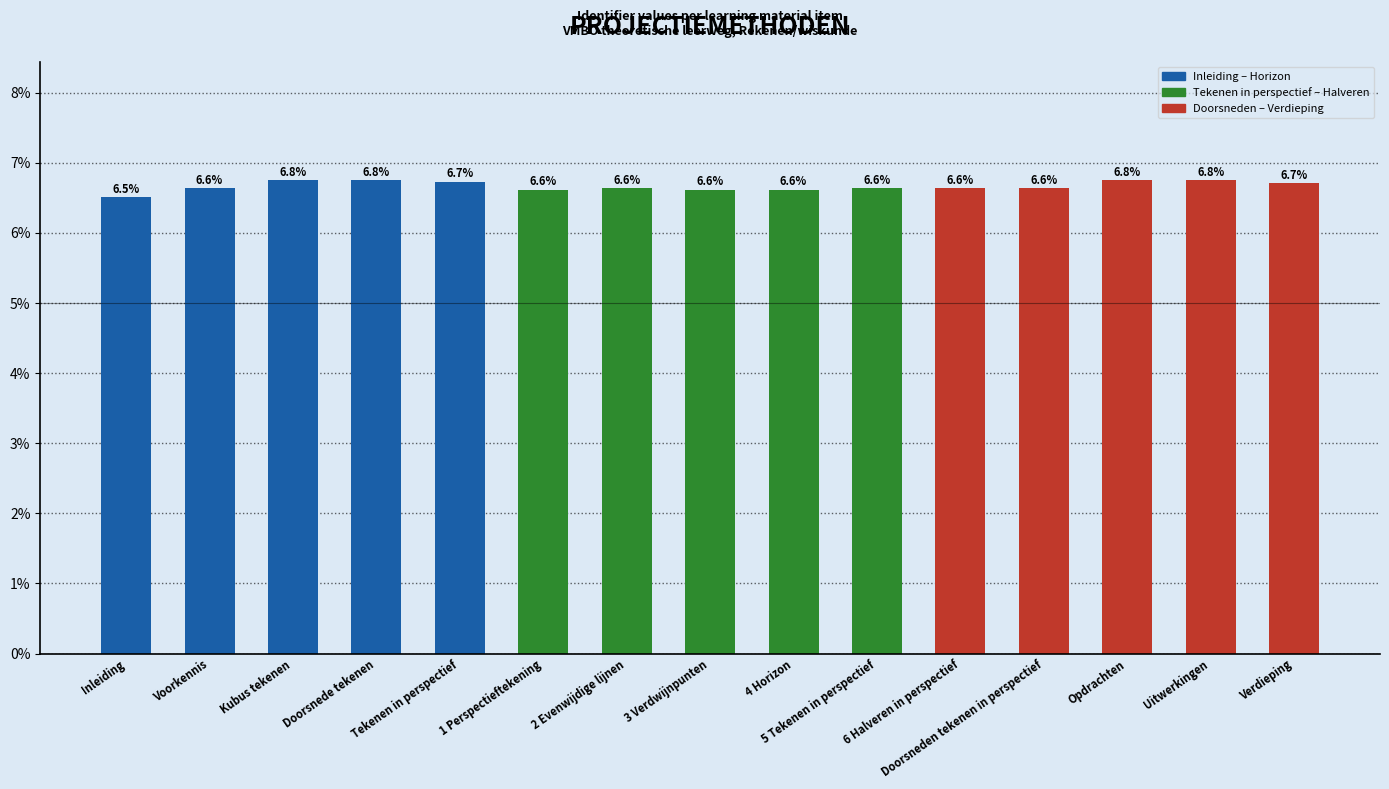

What is the value of the 6th bar from the left?

6.6